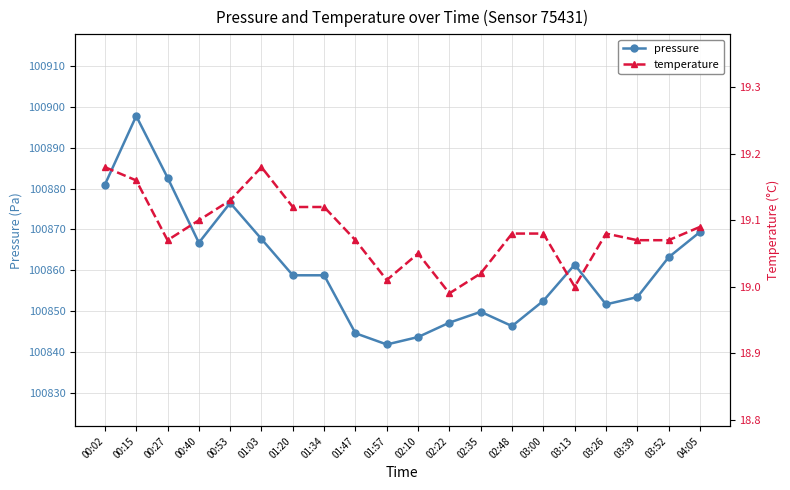

Is it true that pressure equals 100867.7 at 01:03?

True